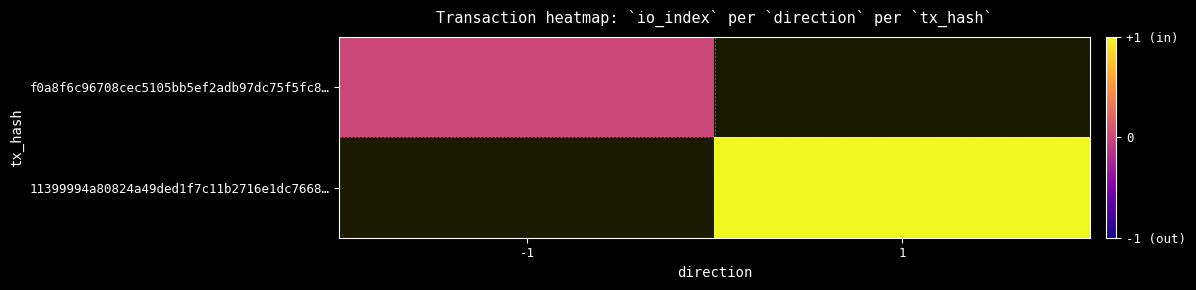

The value of 11399994a80824a49ded1f7c11b2716e1dc7668… at 1 is 1.0. True or false?

True